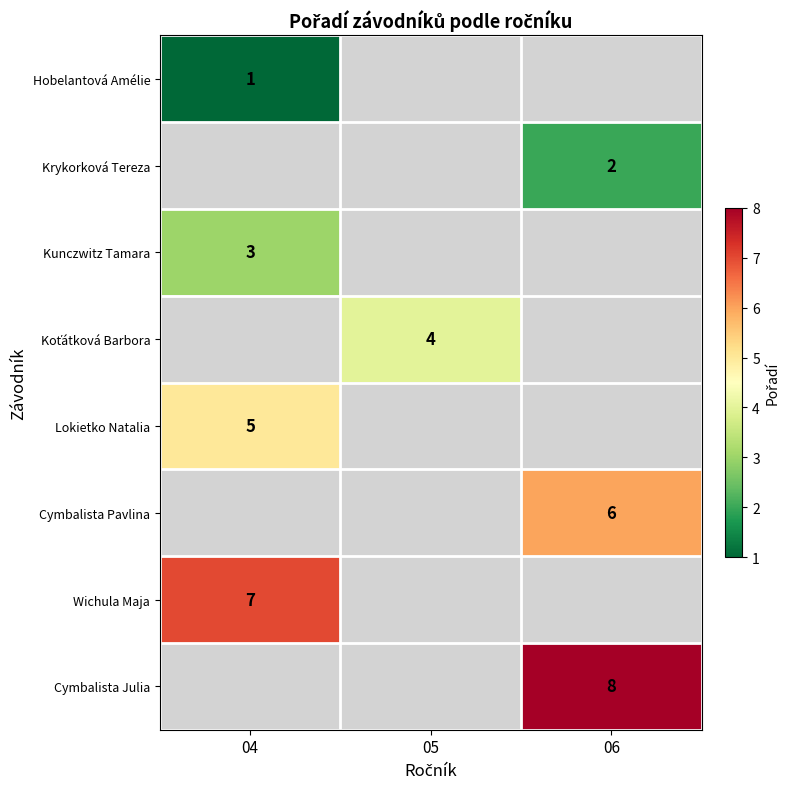

Is the value of Krykorková Tereza at 06 greater than the value of Hobelantová Amélie at 04?

Yes